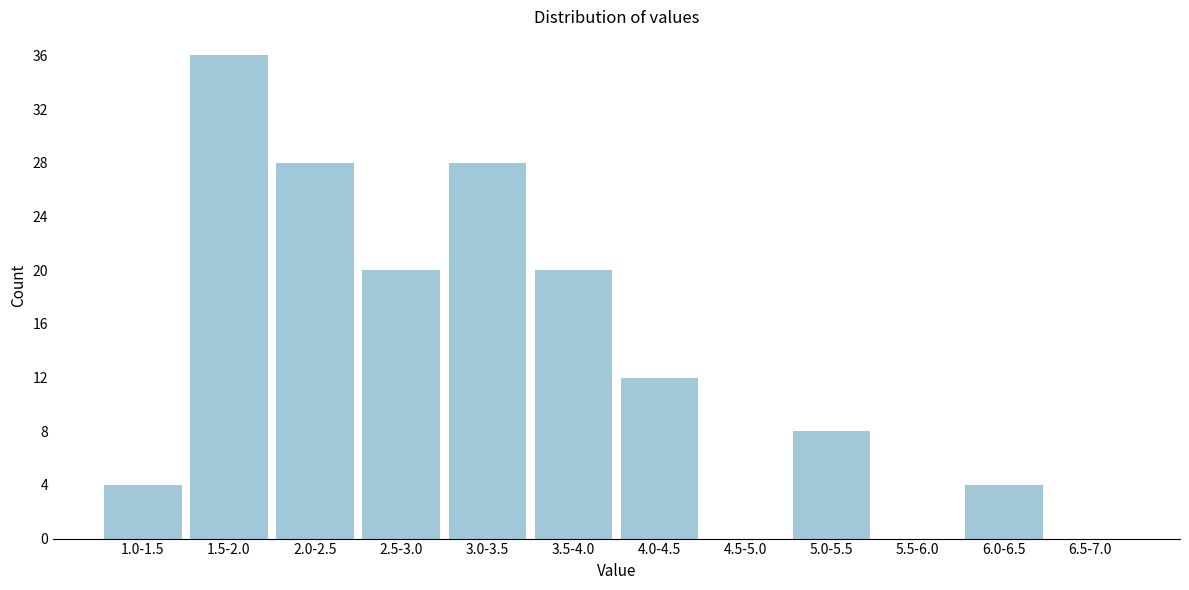

Reading left to right, transcribe all the data shown in this chart.

1.0-1.5=4	1.5-2.0=36	2.0-2.5=28	2.5-3.0=20	3.0-3.5=28	3.5-4.0=20	4.0-4.5=12	4.5-5.0=0	5.0-5.5=8	5.5-6.0=0	6.0-6.5=4	6.5-7.0=0